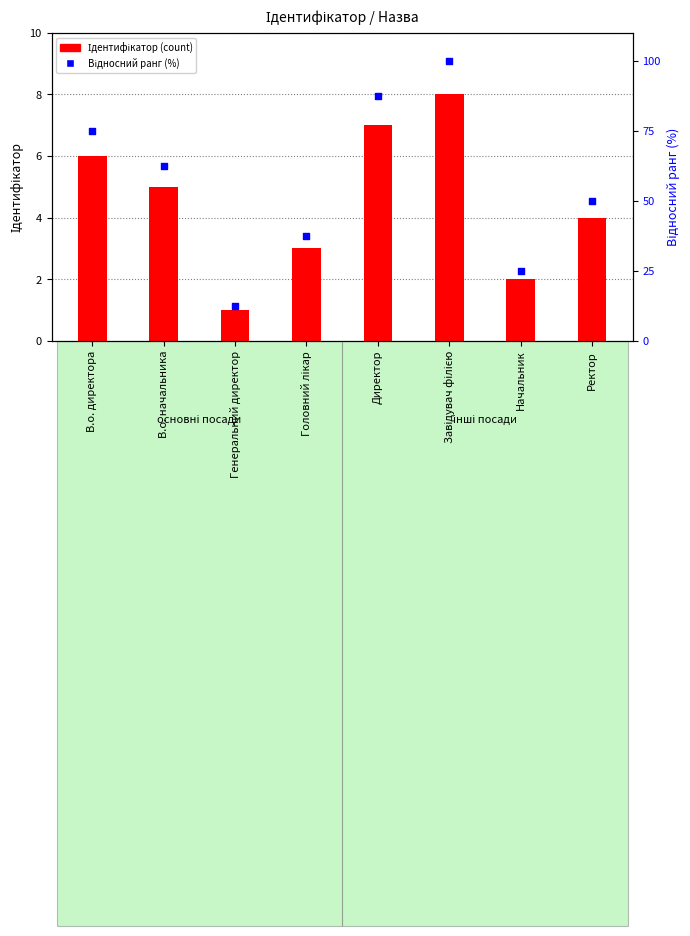

At which category is the sum across all series the highest?

Завідувач філією